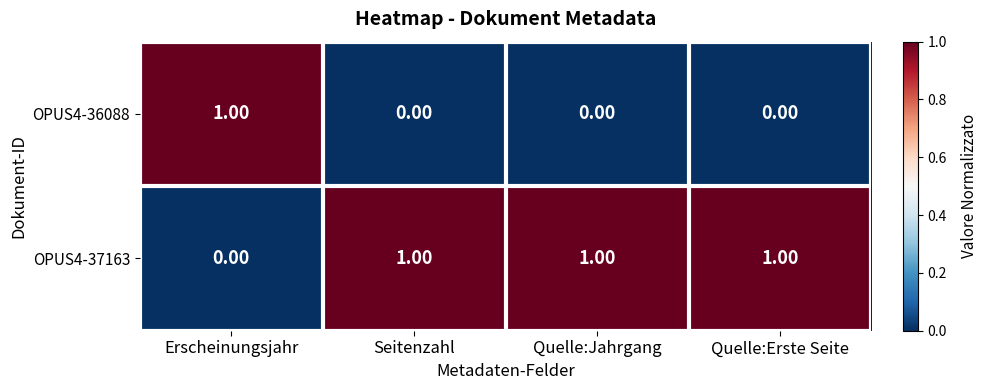

Is the value of OPUS4-36088 at Seitenzahl greater than the value of OPUS4-37163 at Quelle:Erste Seite?

No